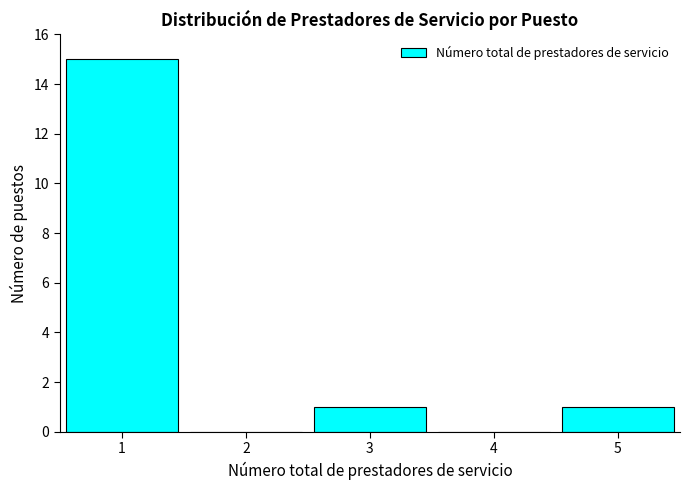

Over which range of the x-axis is the bar tallest?

0.5 to 1.5